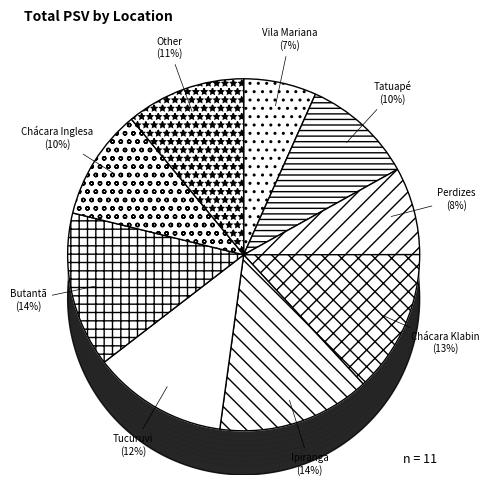

Is it true that Chácara Klabin-SP is 24% of the pie?

False